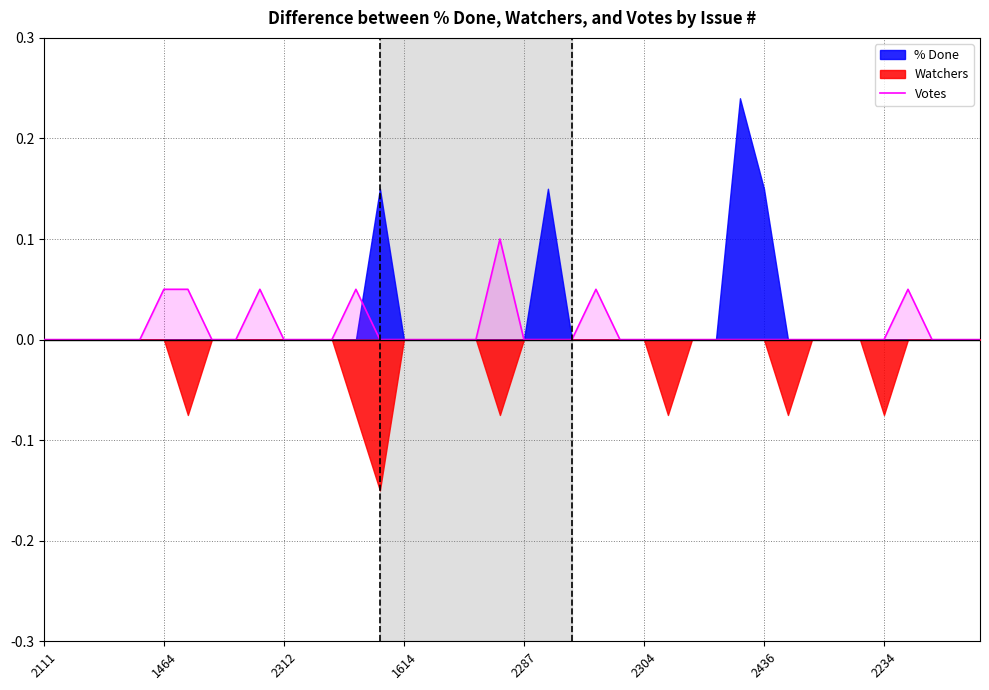

Is it true that Votes equals 0.0 at 2287?

True